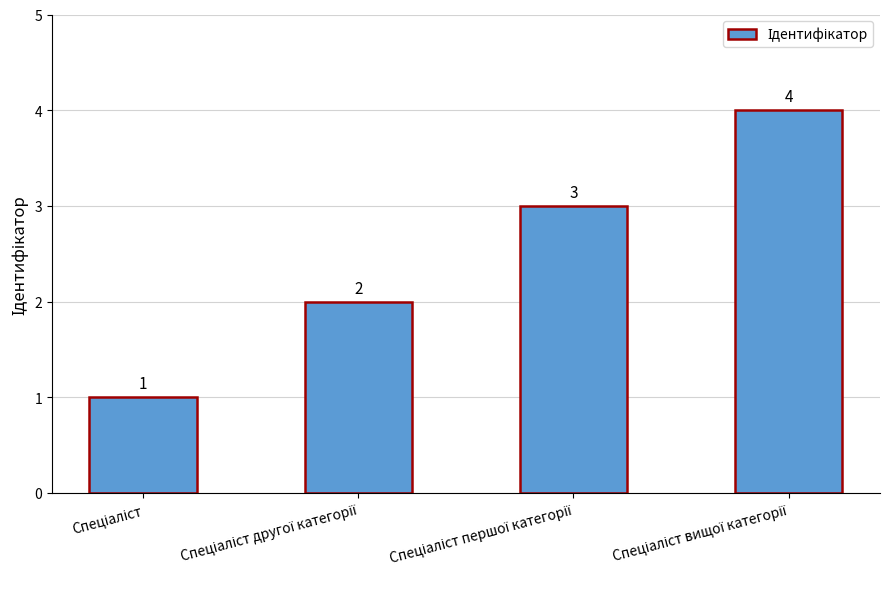

How many values are between 2 and 4?

3